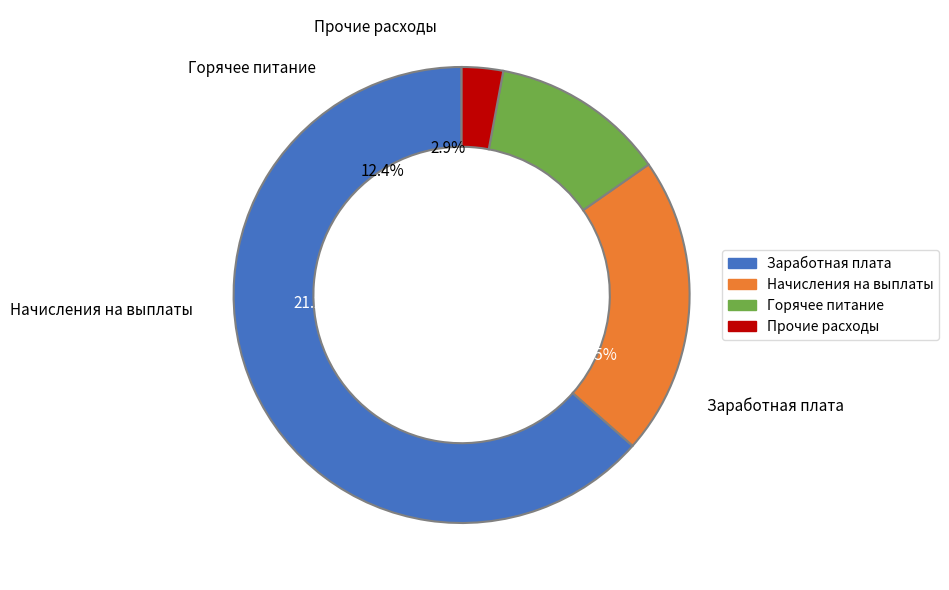

Combined, what portion of the pie is Заработная плата and Организация бесплатного горячего питания?

75.9%